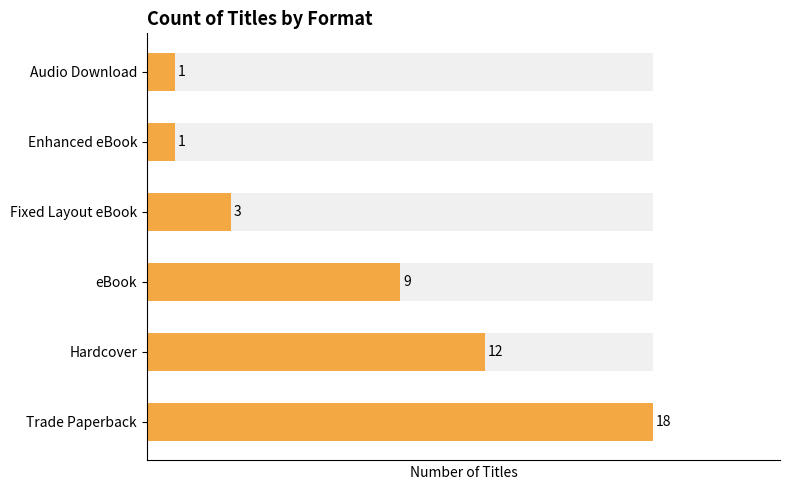

The value at Audio Download is 1. True or false?

True